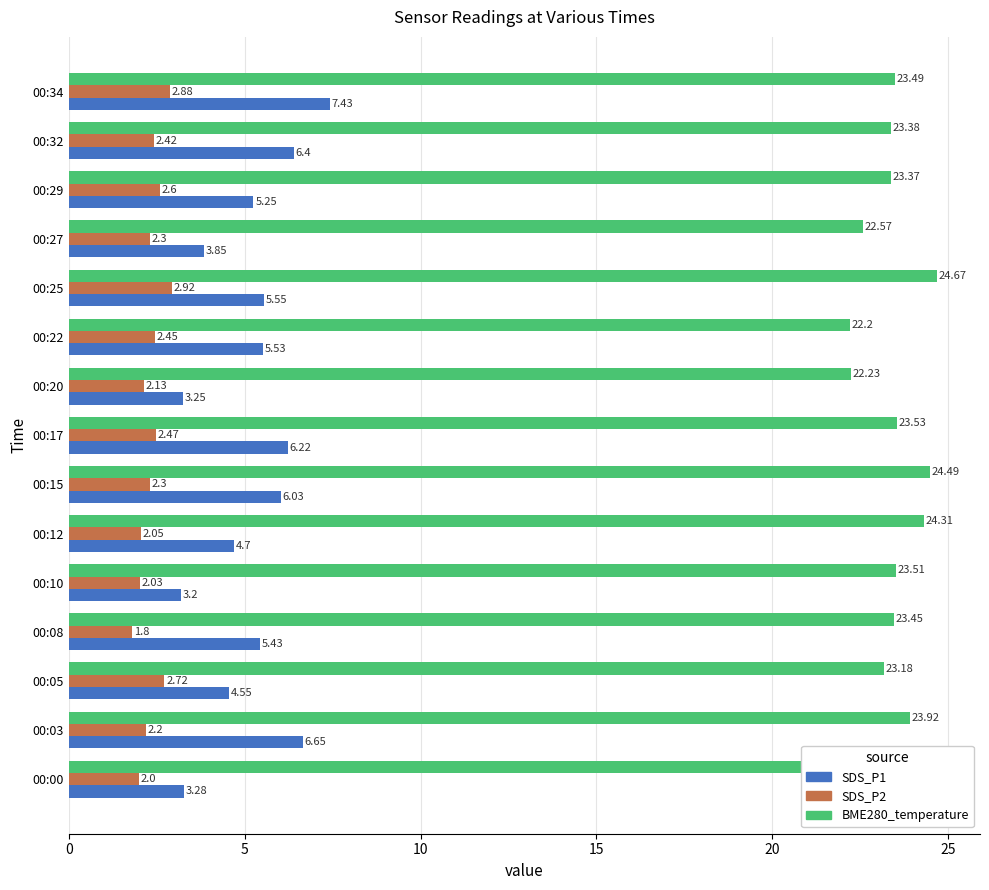

At which label does BME280_temperature reach its peak?

00:25